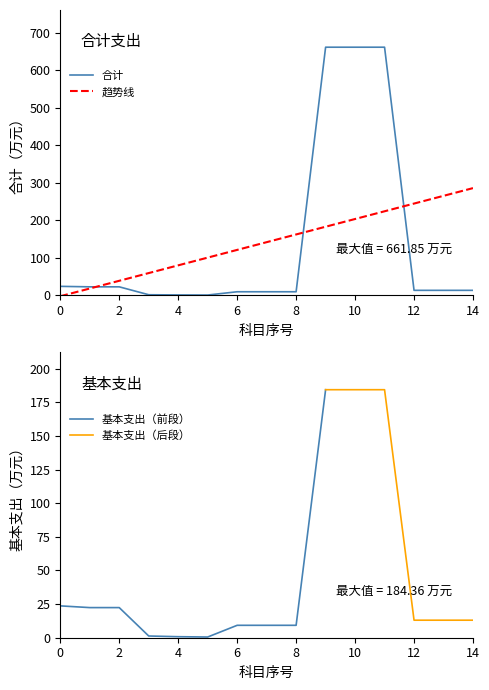

What is the maximum value for 趋势线?

285.8